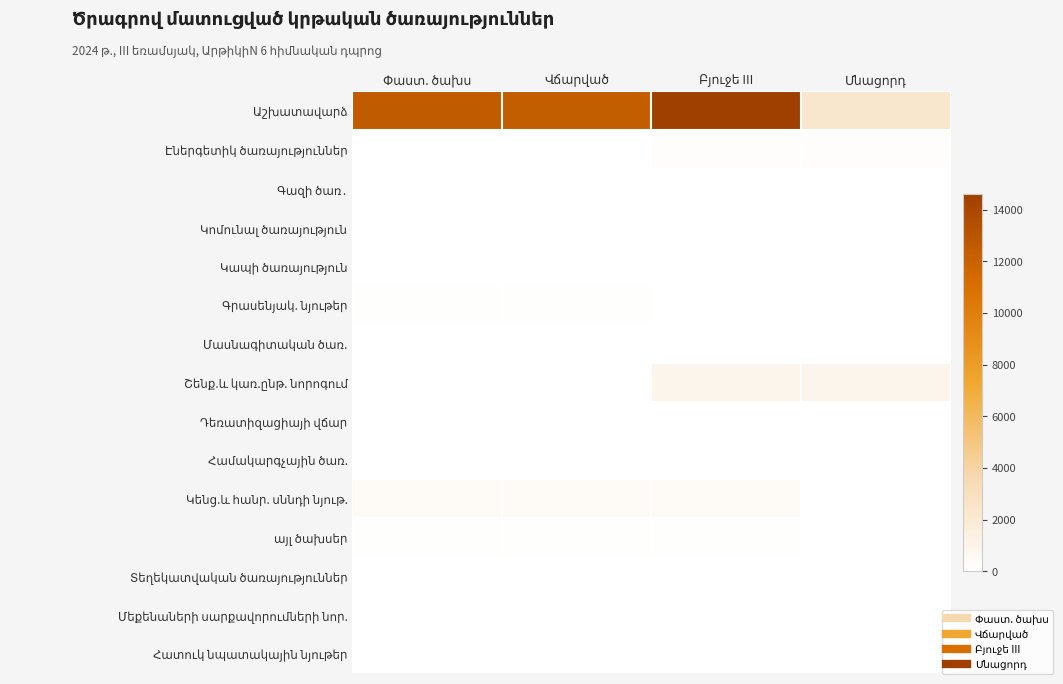

At how many categories does at least one series exceed 10062?

3